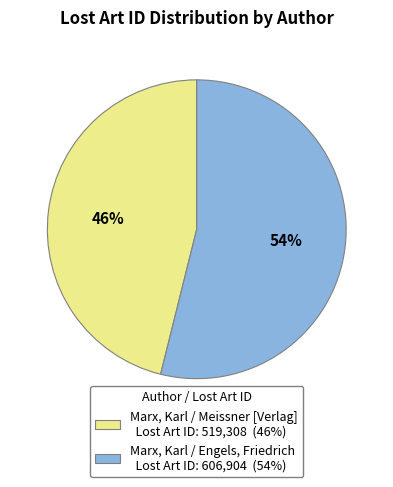

To the nearest percent, what is the difference between the largest and smallest slice percentages?

8%